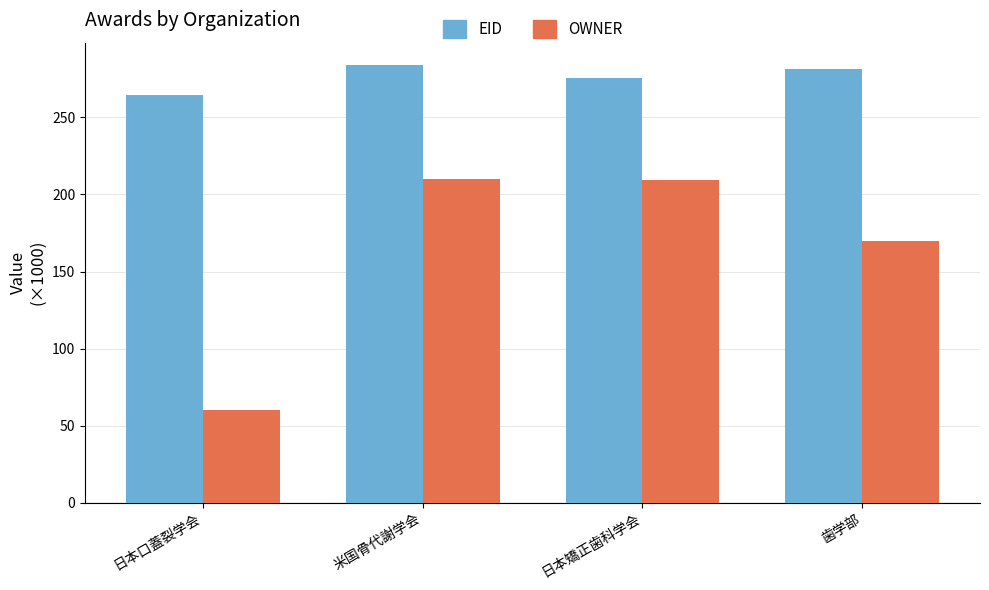

Between 日本口蓋裂学会 and 米国骨代謝学会, which series saw the biggest shift?

OWNER